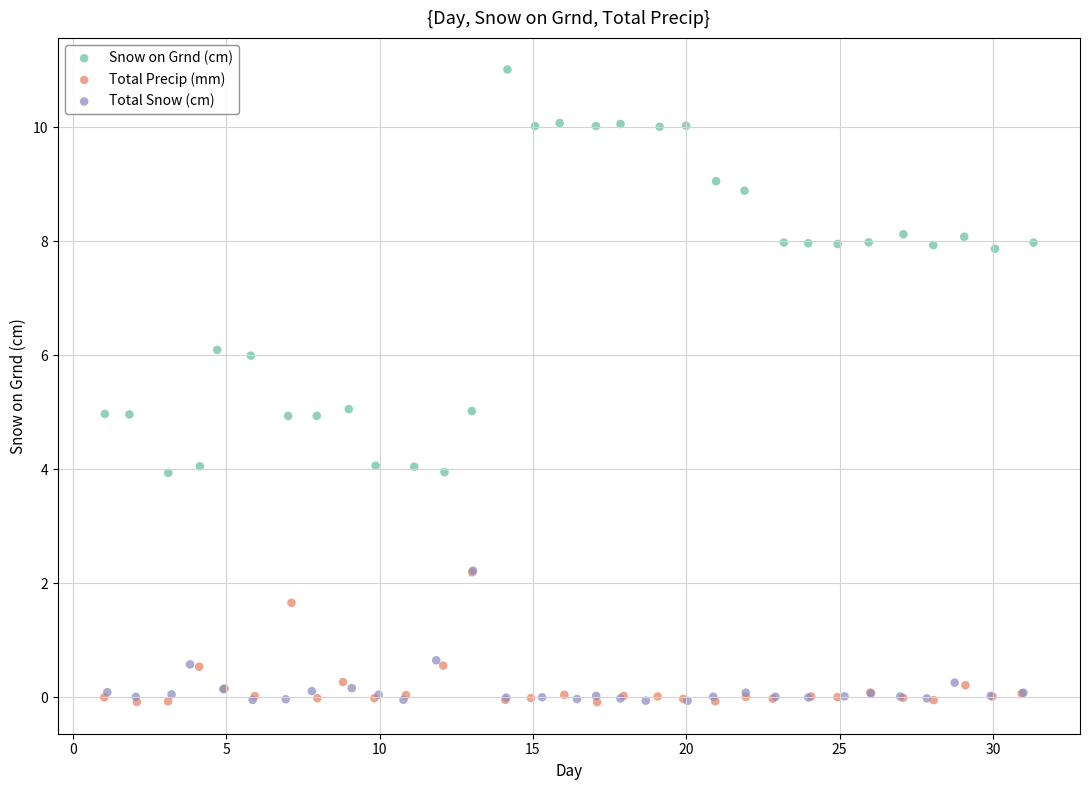

Which series has the widest spread of Y values?

Snow on Grnd (cm)